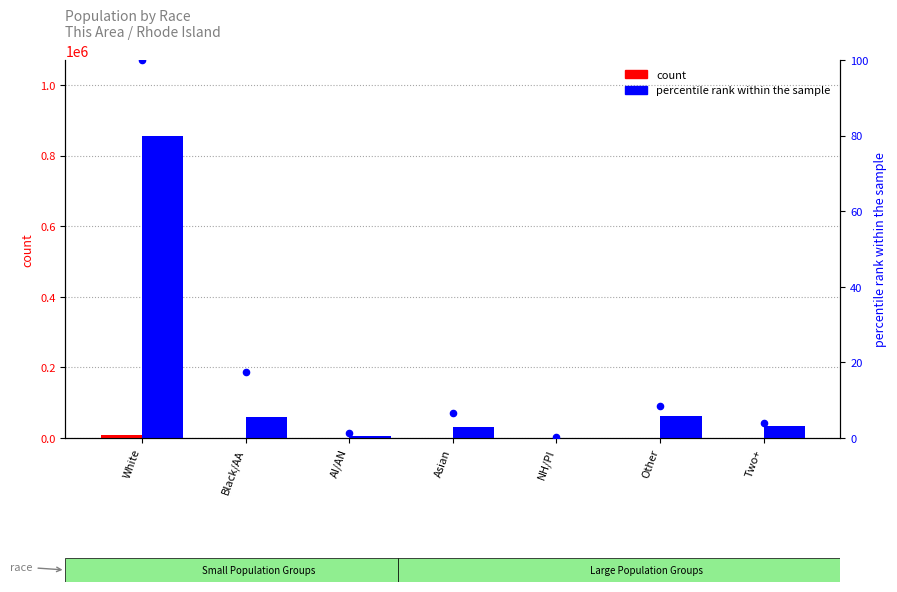

Which series has the largest Y range (max minus min)?

Rhode Island count